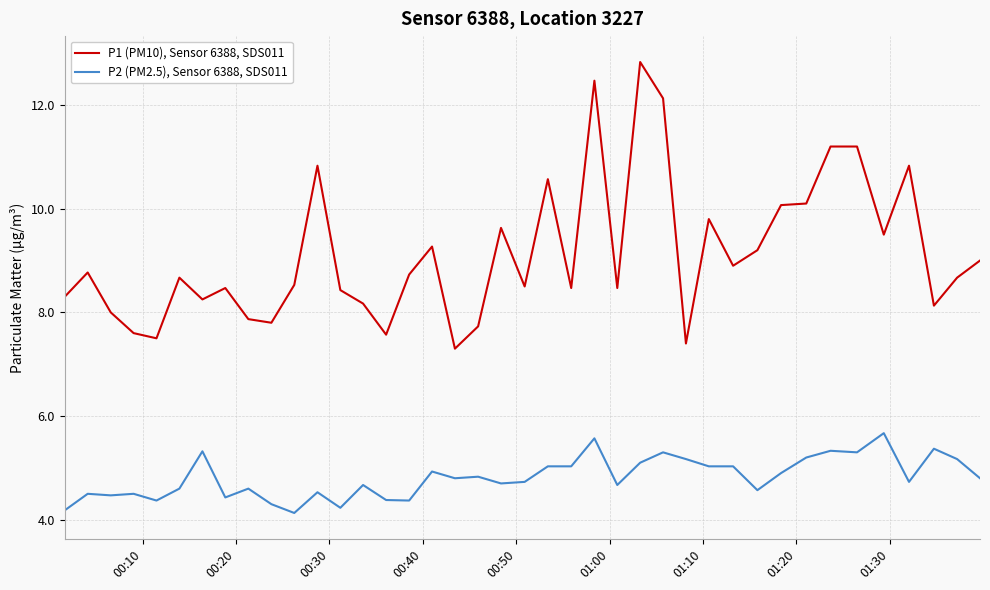

True or false: P2 (PM2.5), Sensor 6388, SDS011 and P1 (PM10), Sensor 6388, SDS011 cross at least once.

False